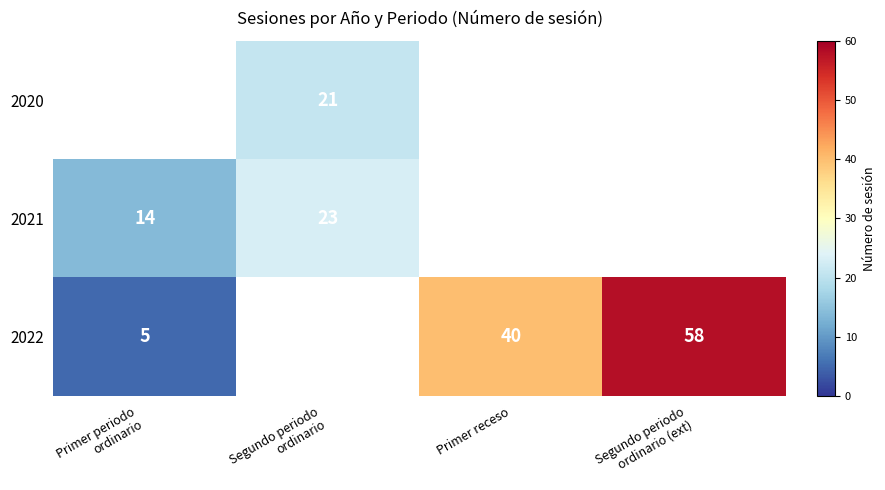

What is the difference between the maximum and minimum values in the 2021 series?

9.0